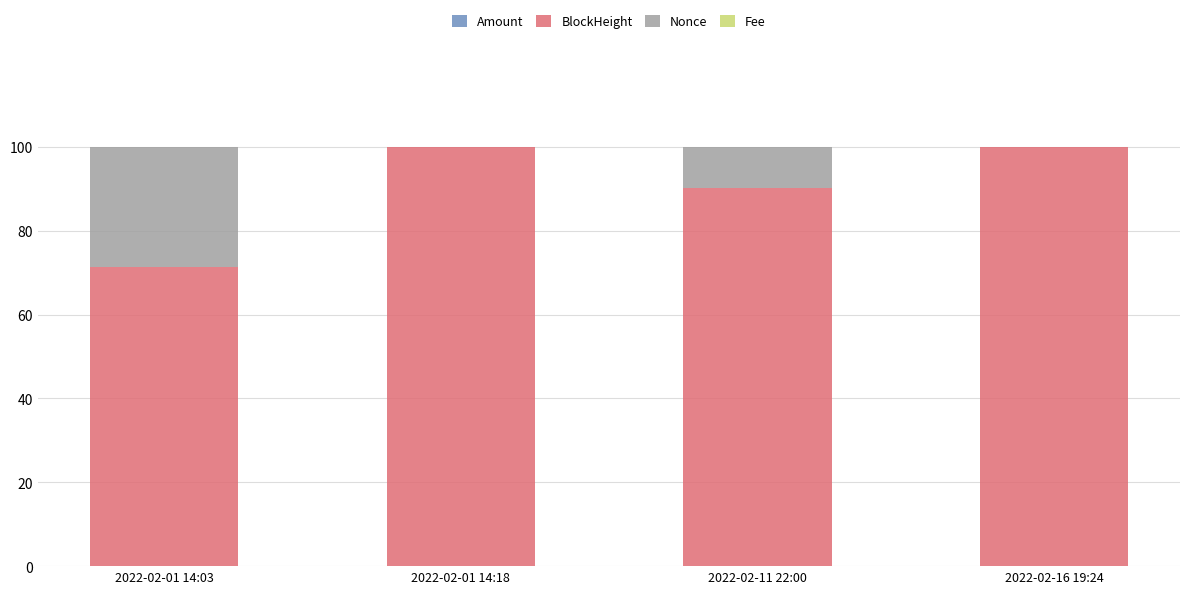

Rank the series by their maximum value, from lowest to highest.

Fee, Amount, Nonce, BlockHeight